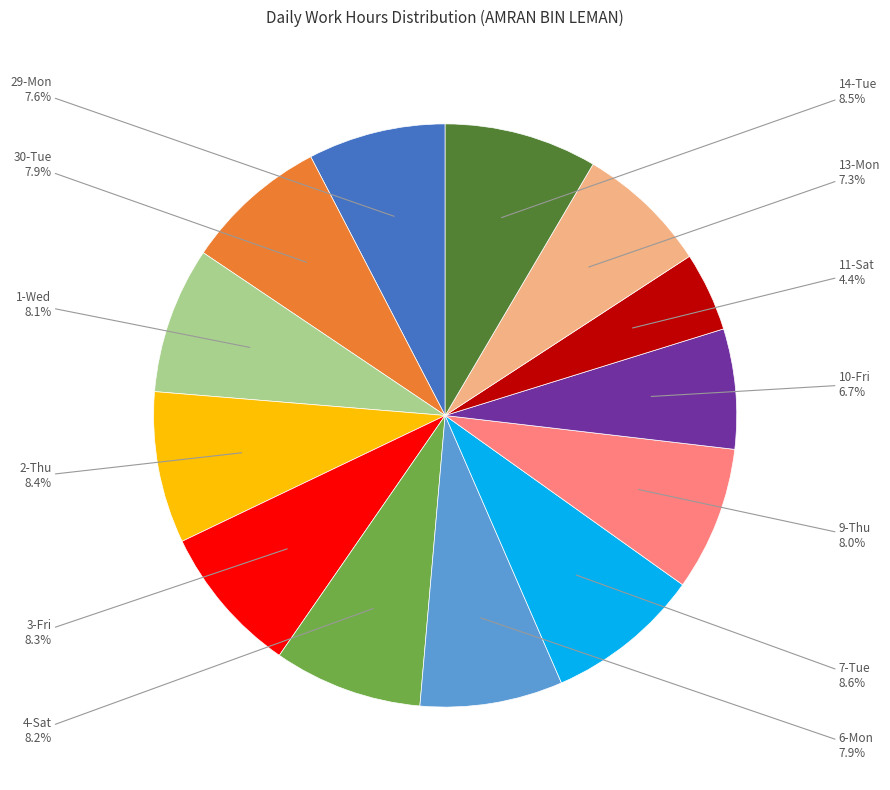

Is there a majority slice in this chart?

No